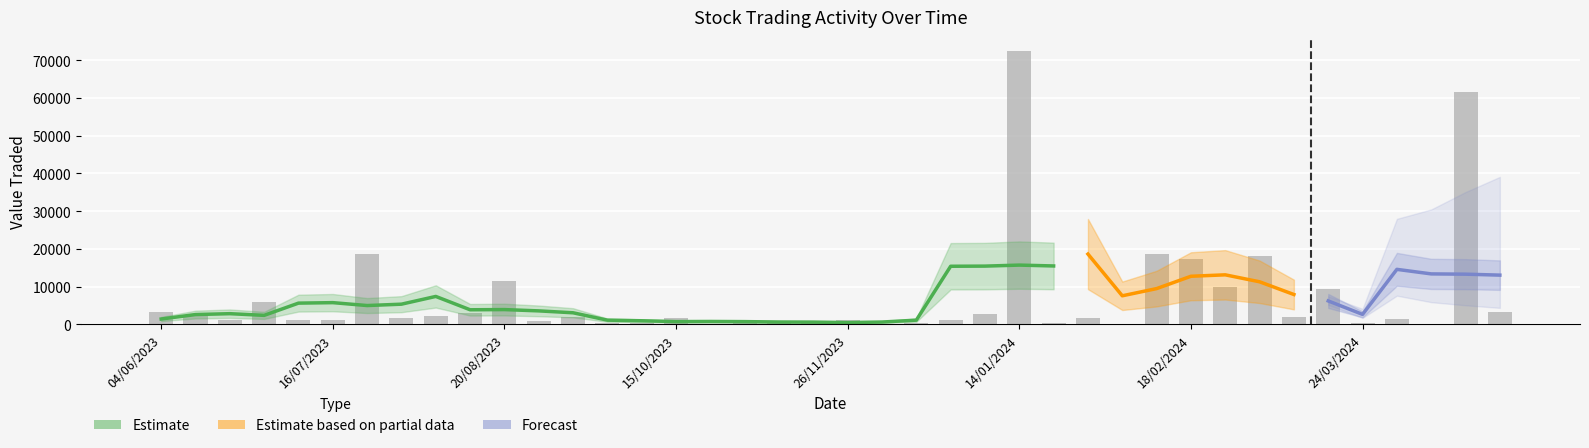

Which category has the lowest value in the No. of Trans series?

17/12/2023